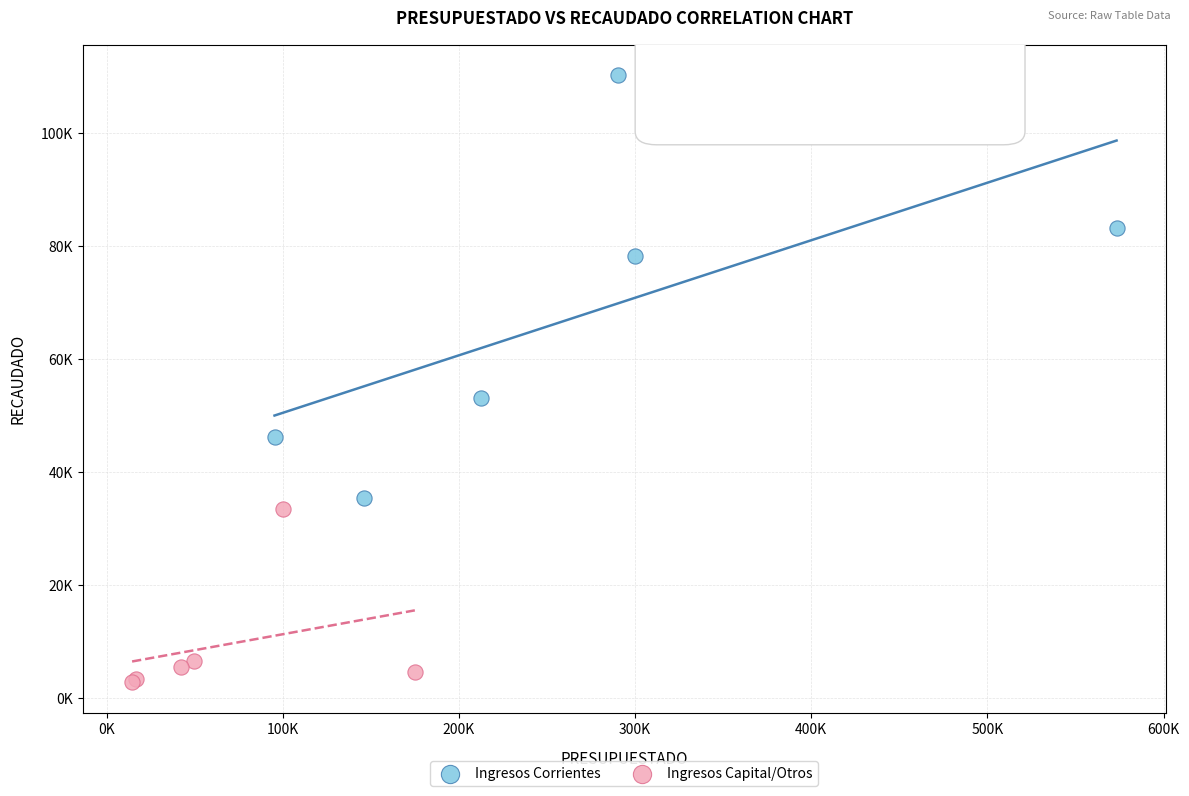

What are all the series names shown in the legend?

Ingresos Corrientes, Ingresos Capital/Otros